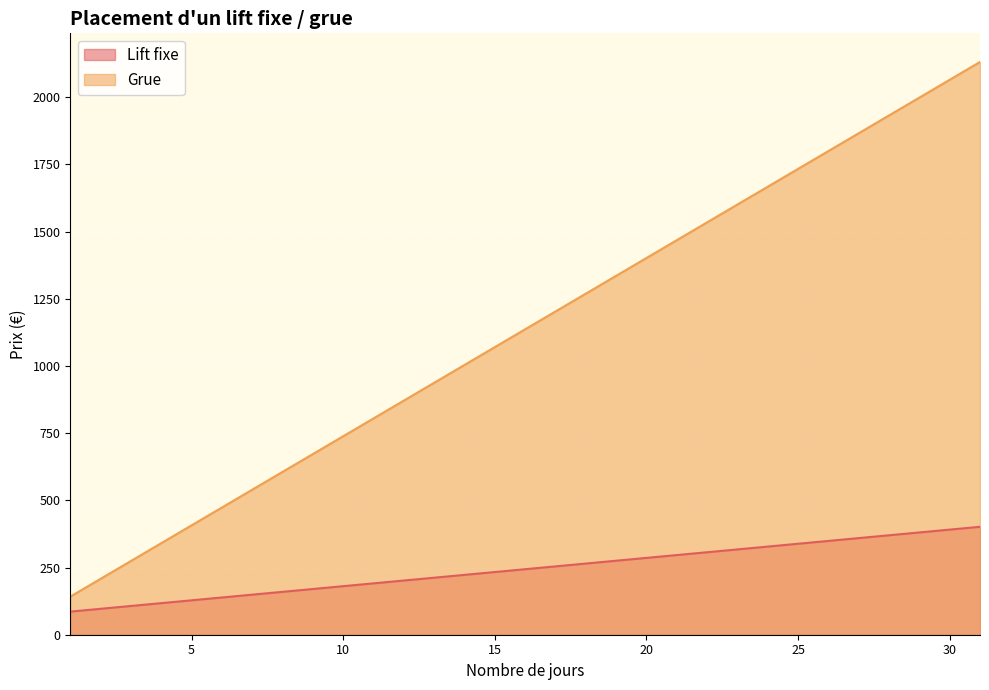

At how many categories does at least one series exceed 515?

25